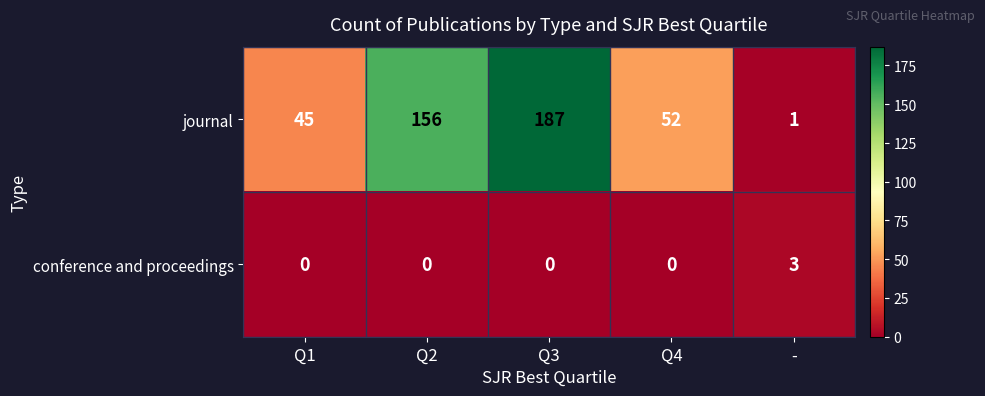

At which label is journal closest to 94?

Q4